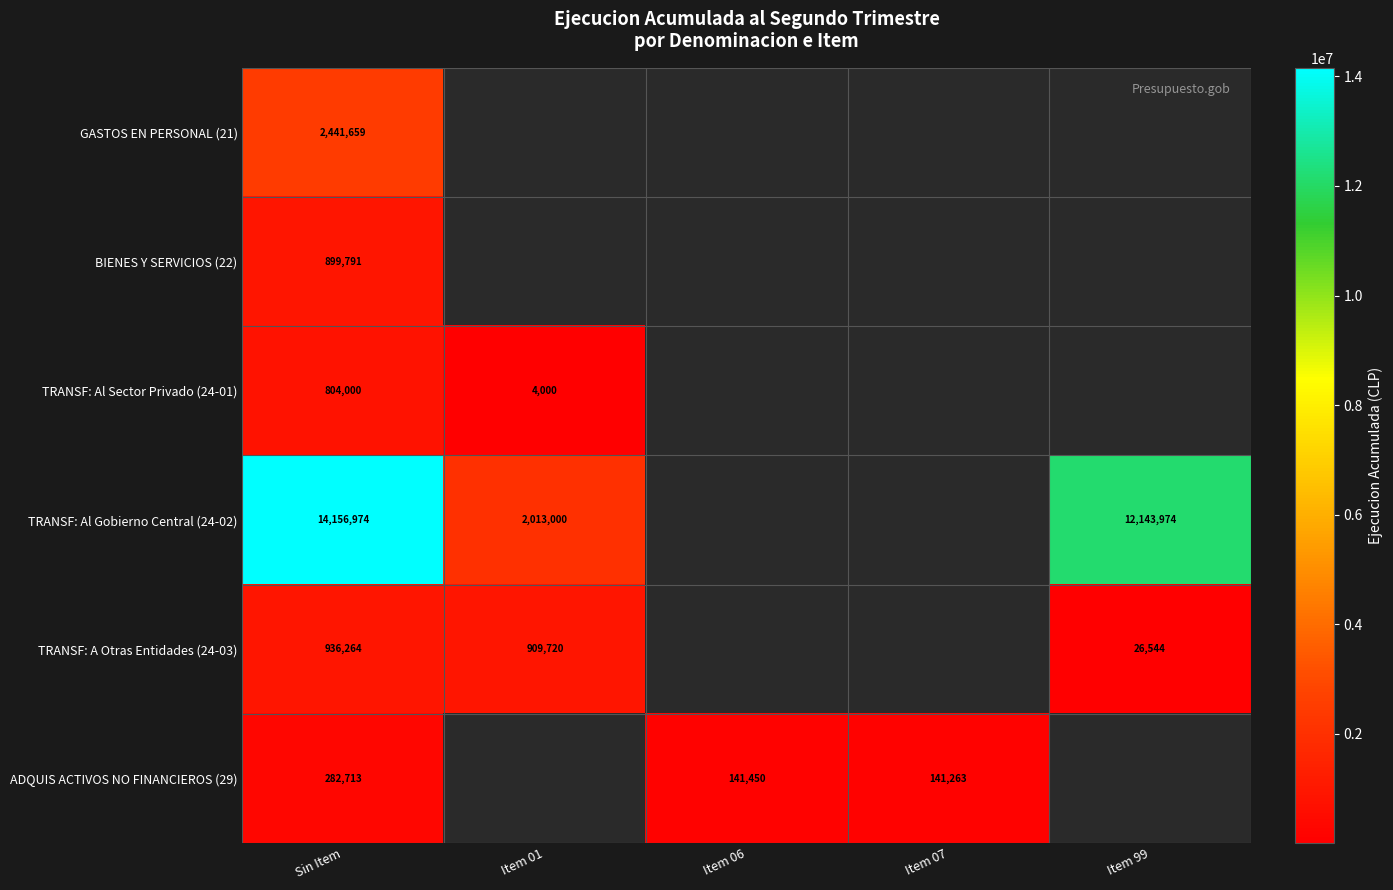

At which category is the sum across all series the highest?

Sin Item